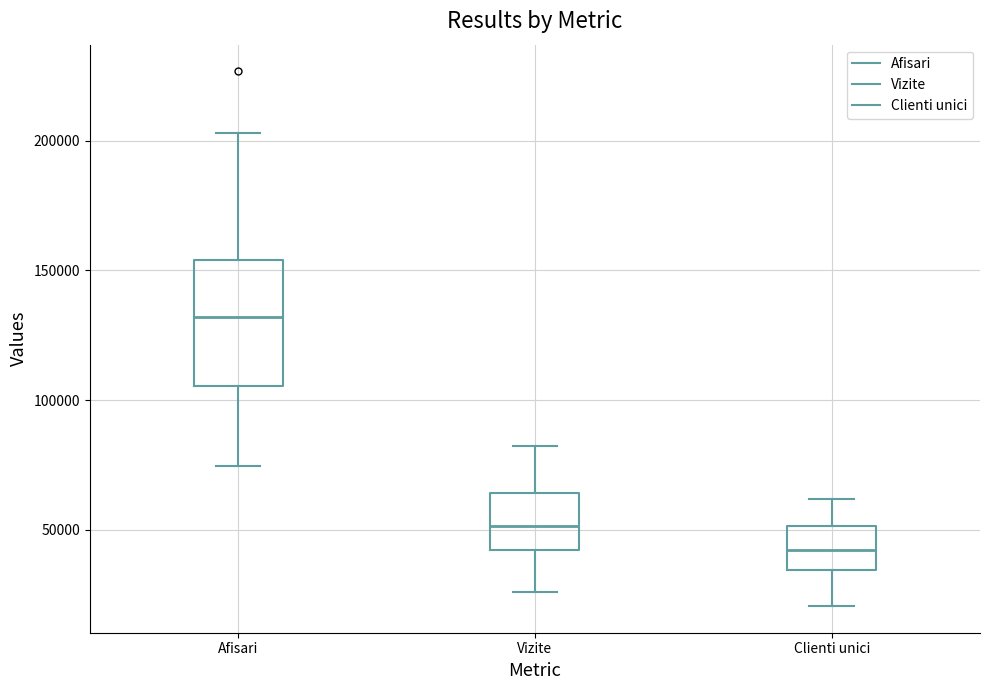

Comparing the boxes themselves (not the whiskers), which one is the tallest?

Afisari